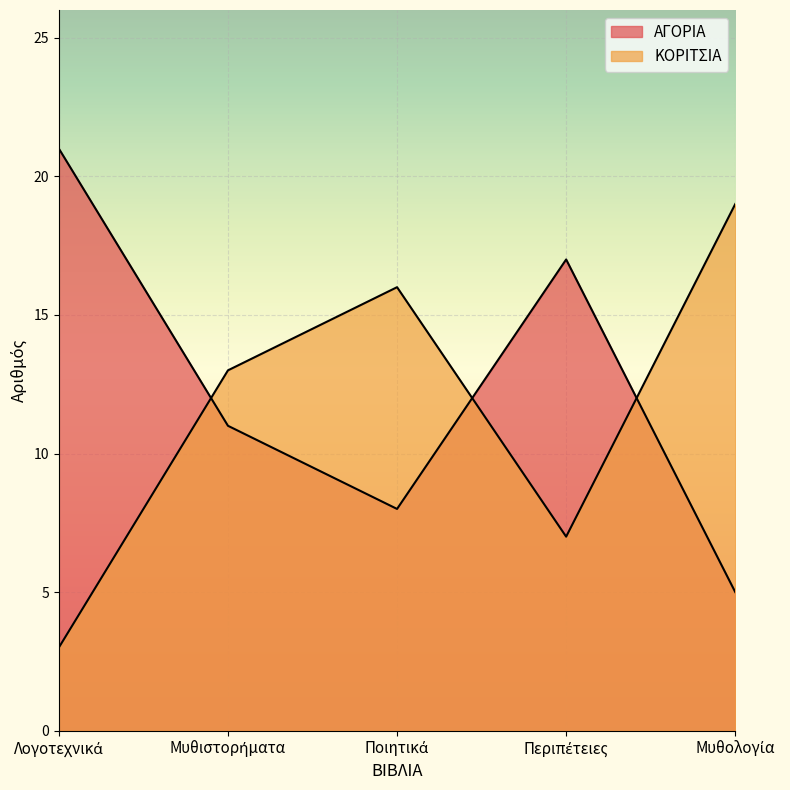

What is the label of the 3rd point from the right?

Ποιητικά